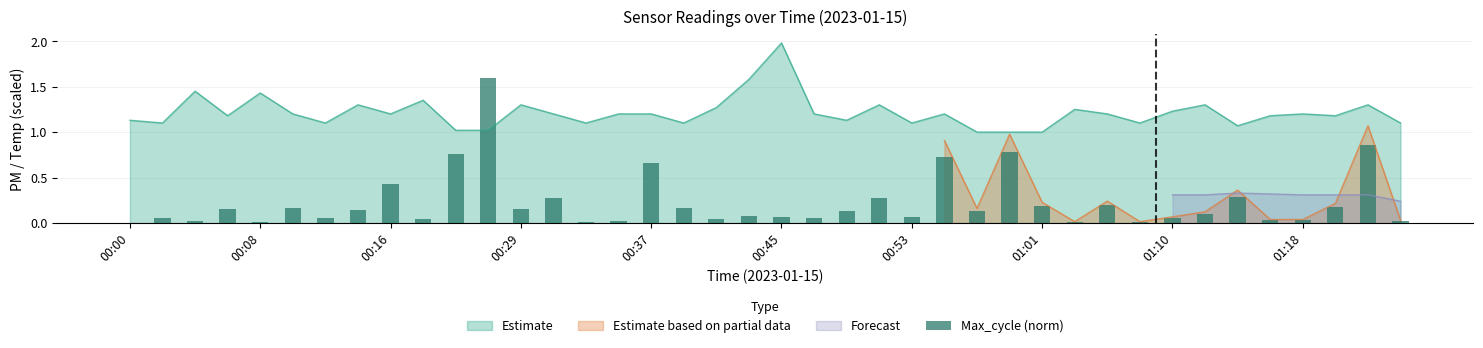

What is the maximum value for Estimate?

2.0